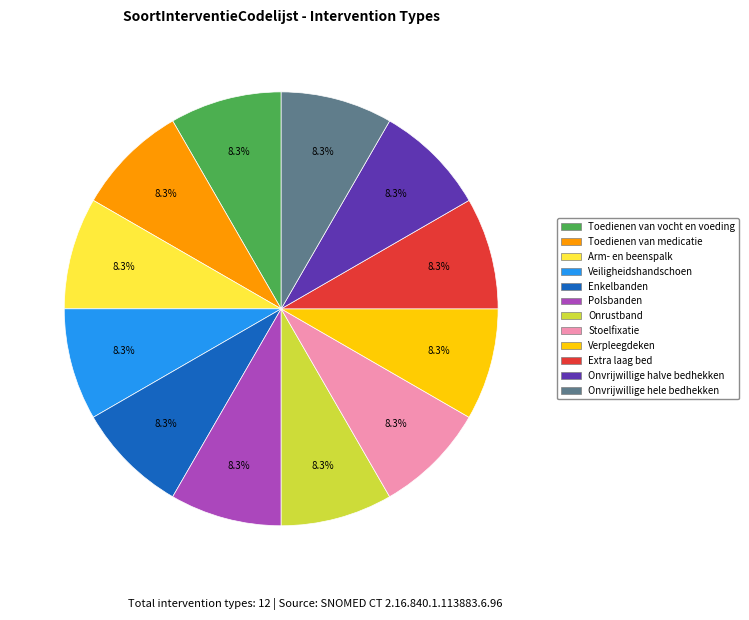

To the nearest percent, what portion does Stoelfixatie represent?

8%